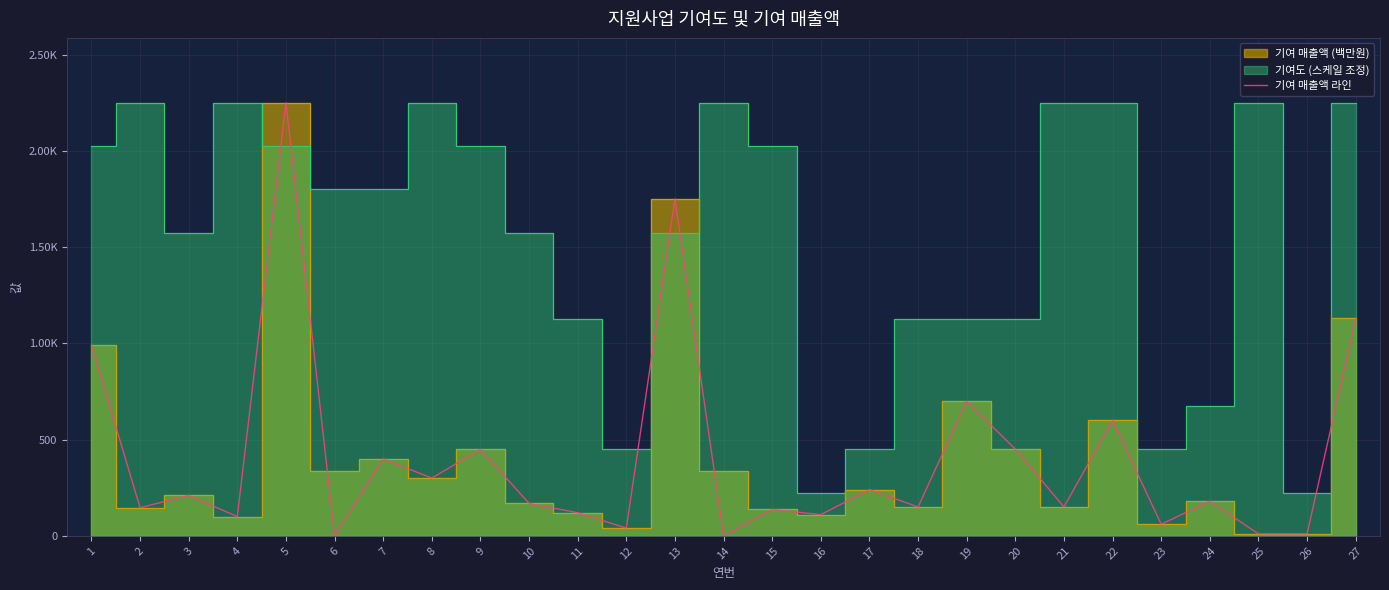

What value does the data have at 5, to the nearest 50?

2250